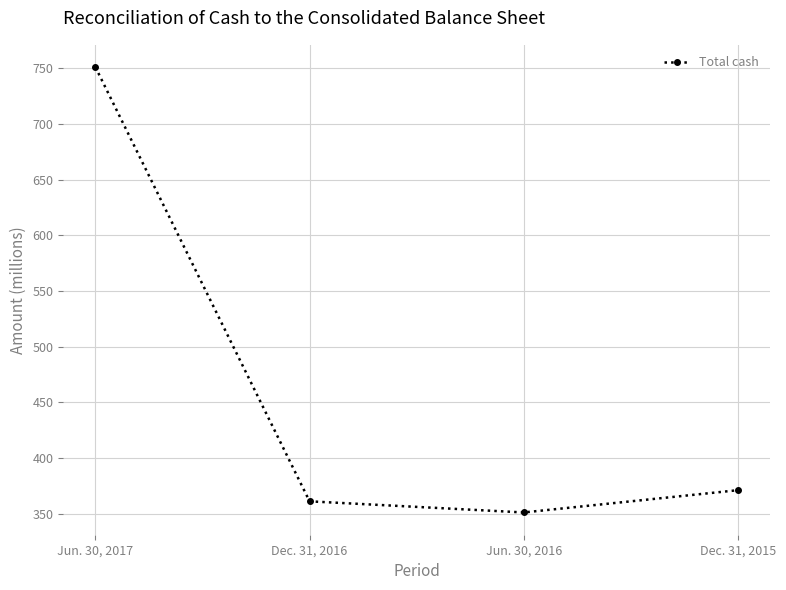

Does the chart display data point markers on the line(s)?

Yes